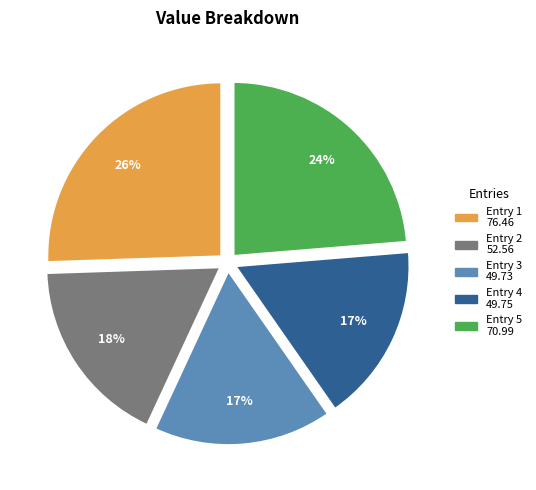

To the nearest percent, what is the difference between the largest and smallest slice percentages?

9%